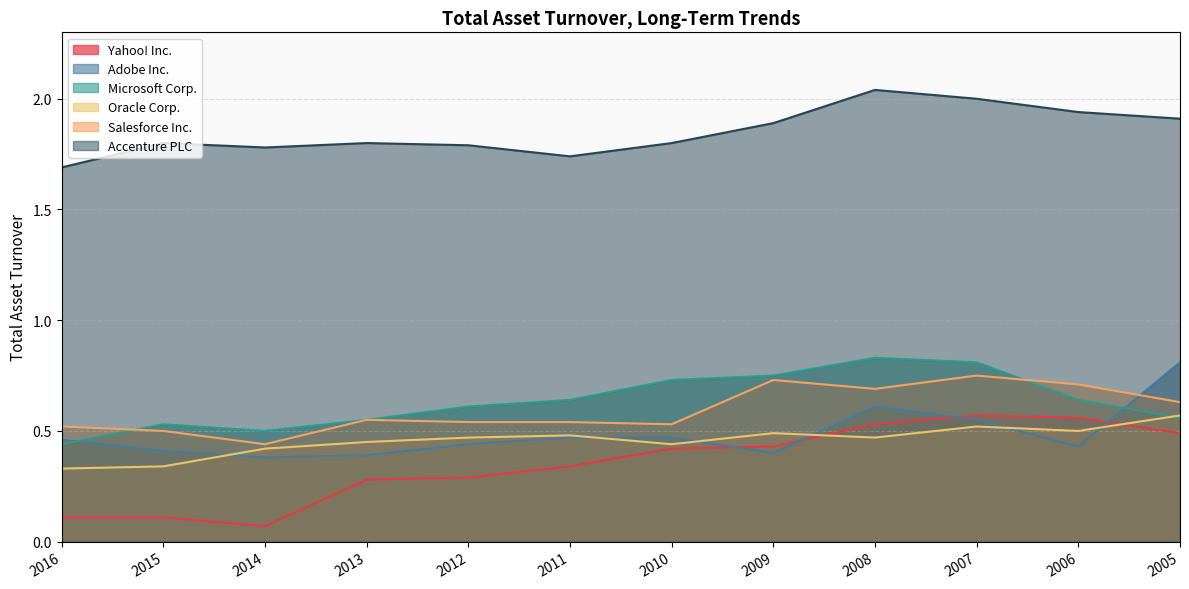

At which category does Accenture PLC reach its first local valley?

2014